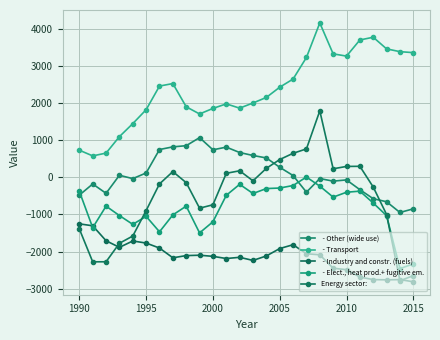

Is this an area chart (filled region under the line)?

No